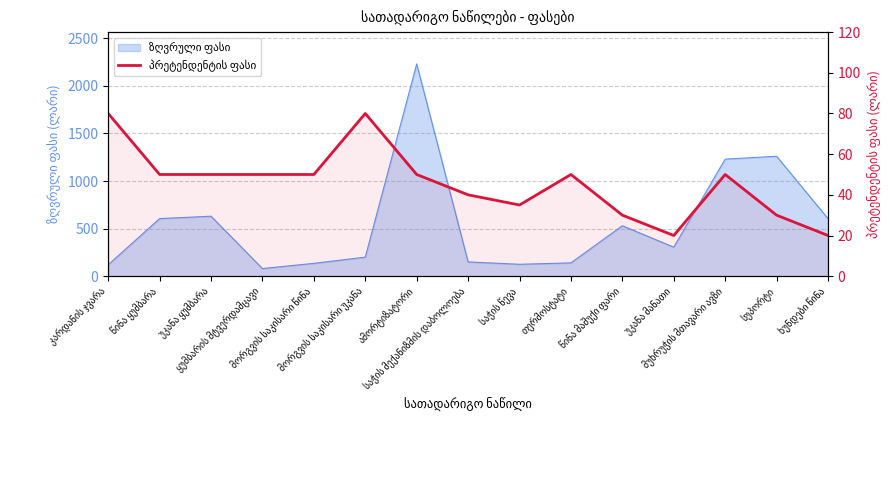

Approximately how many times larger is the value at თერმოსტატი compared to მორგვის საკისარი წინა?

1.0